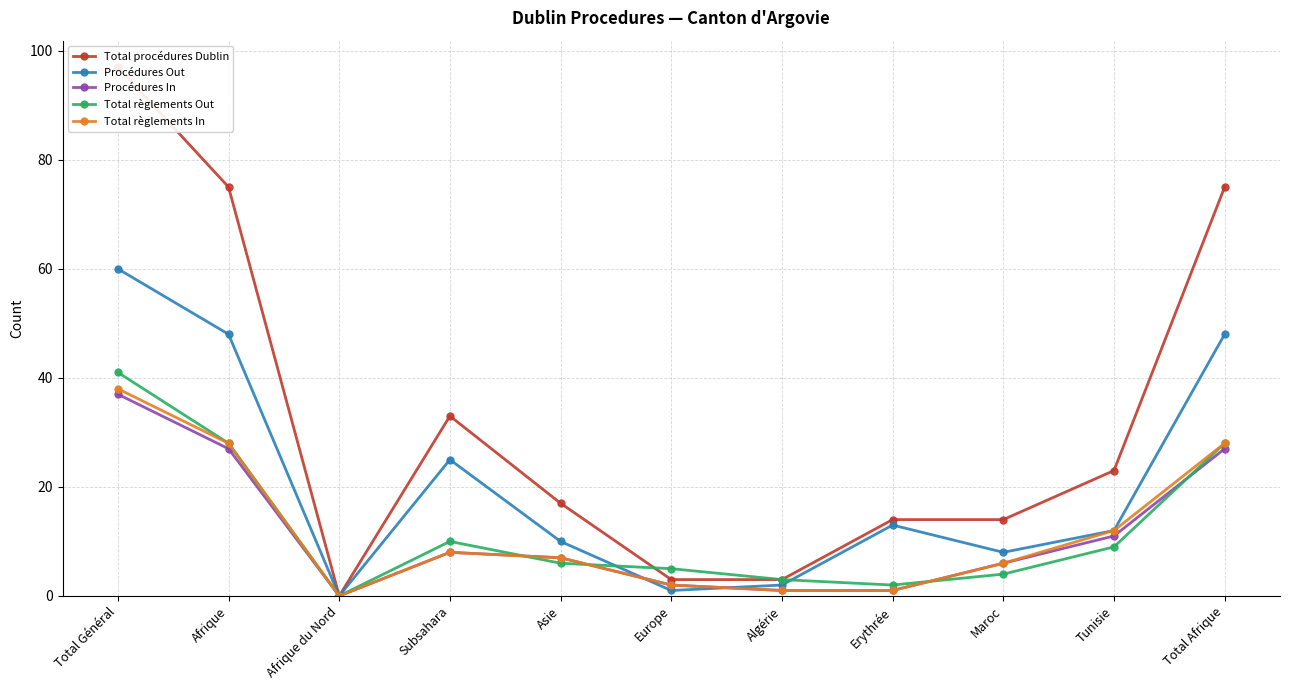

What is the sum of the Procédures In values at Asie and Total Afrique?

34